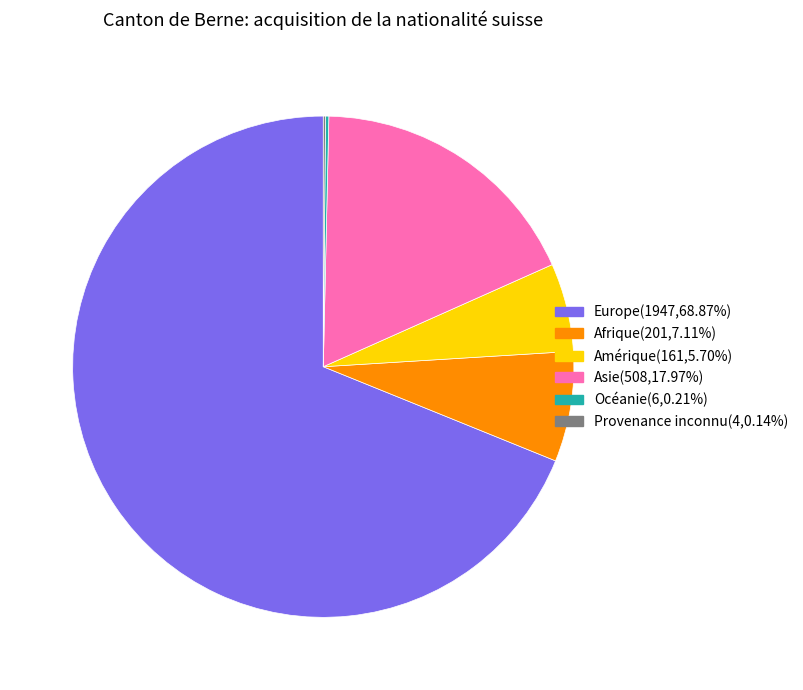

Which has a higher value, Afrique or Asie?

Asie